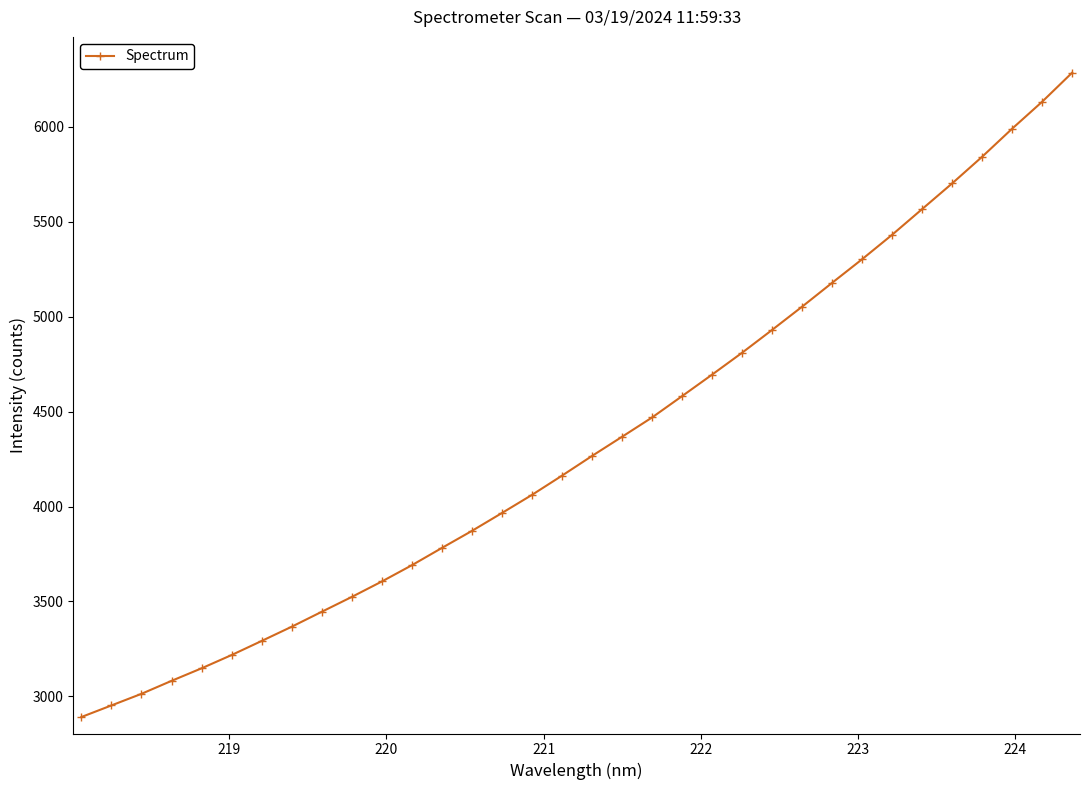

True or false: there are more than 2 points higher than both neighbors.

False